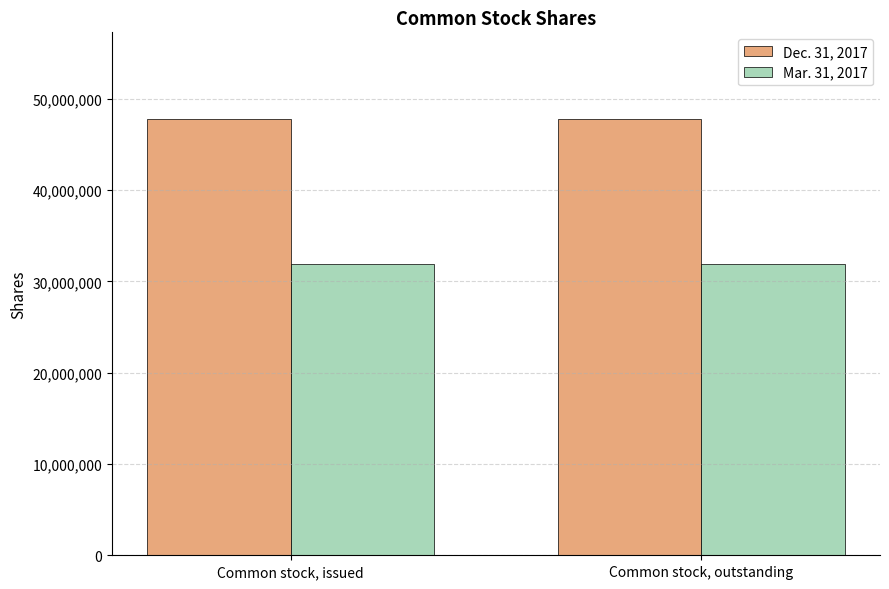

What is the minimum value shown in the chart?

31957000